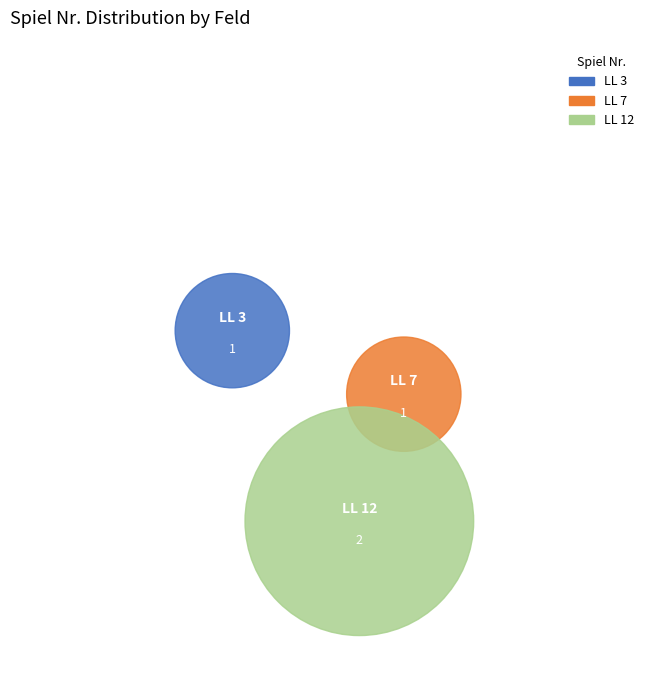

Which category has the smallest portion of the pie?

LL 3